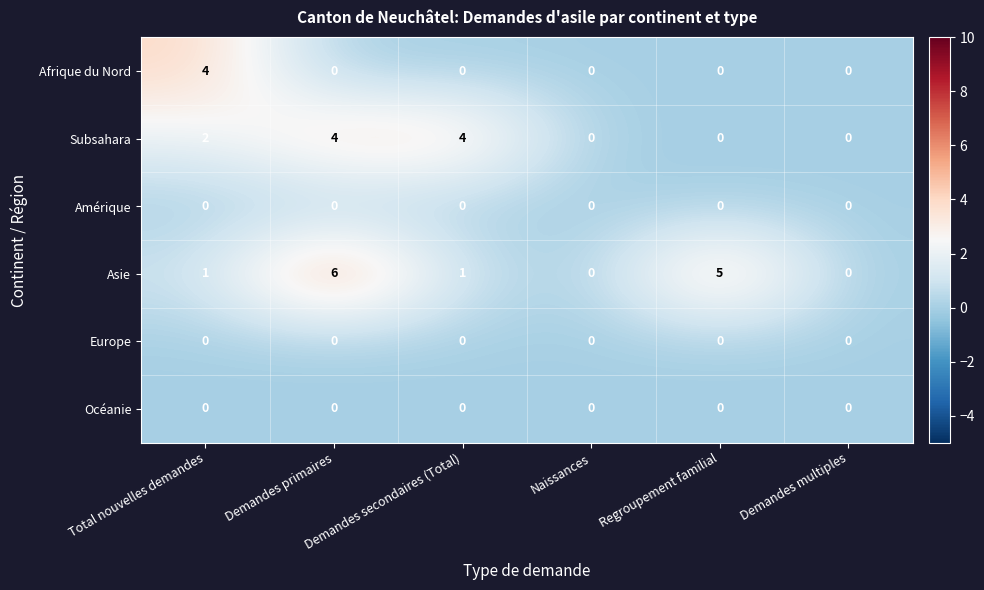

What is the total value across all series at Demandes primaires?

10